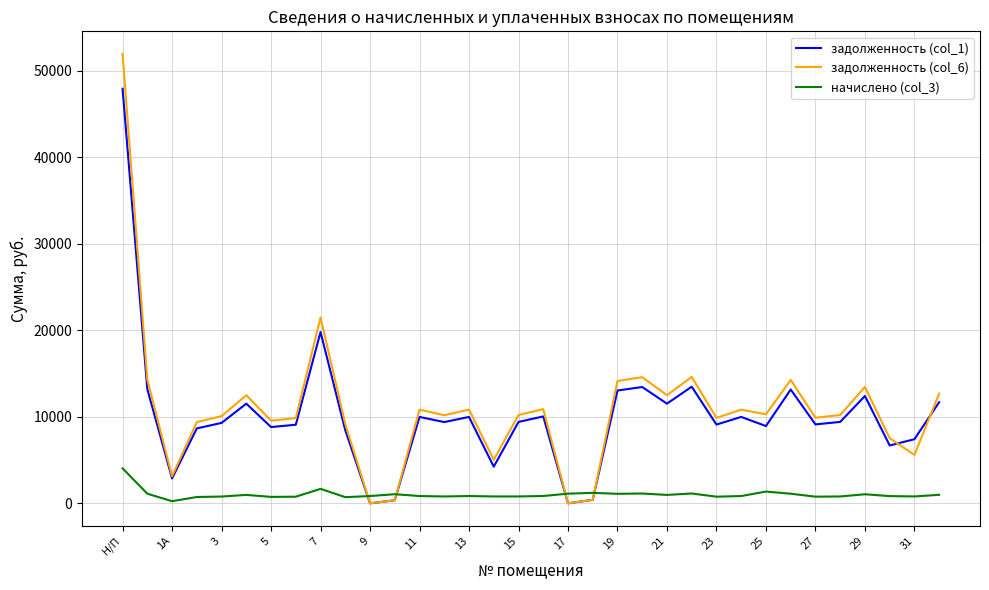

How many interior local peaks does the задолженность (col_6) series have?

10